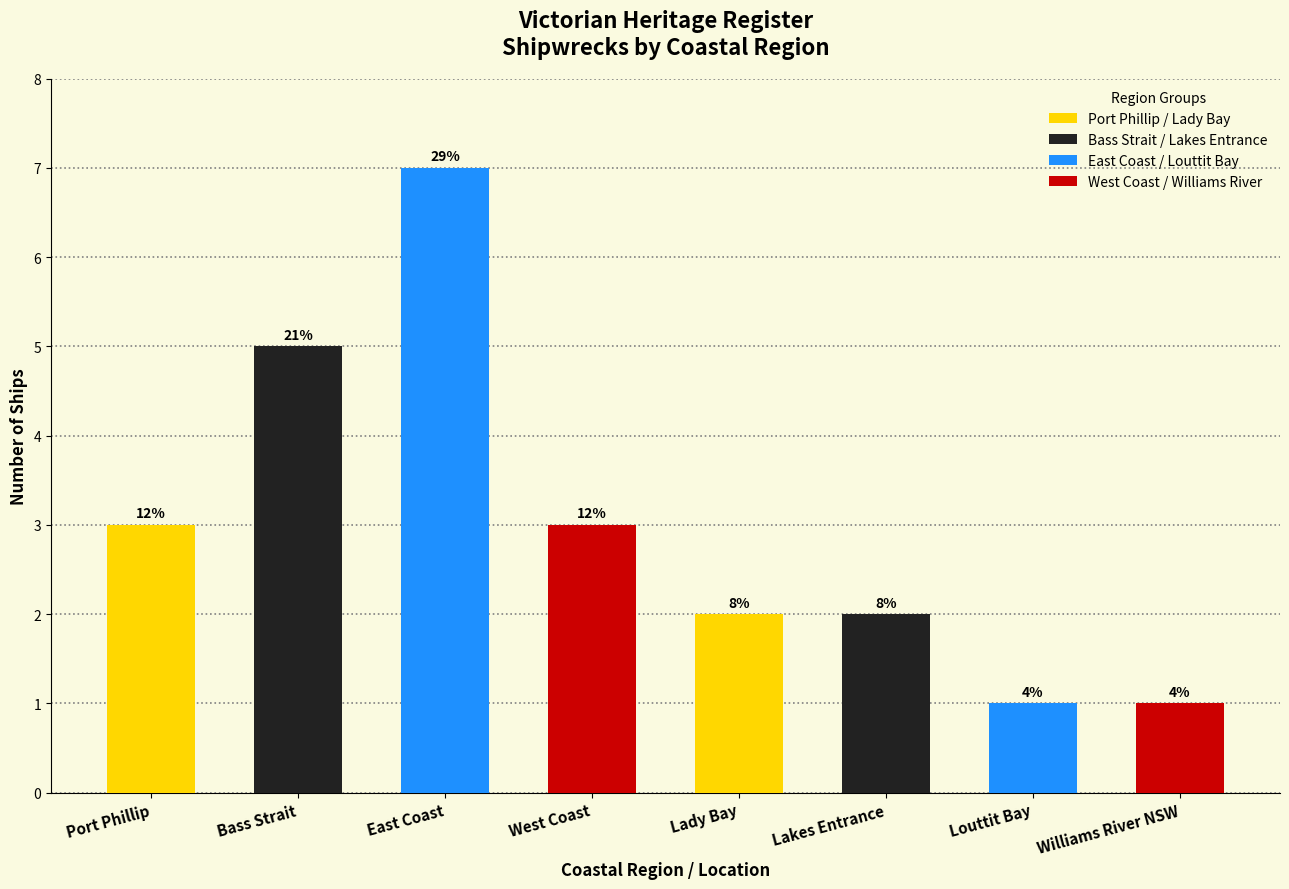

Does the chart contain any negative values?

No